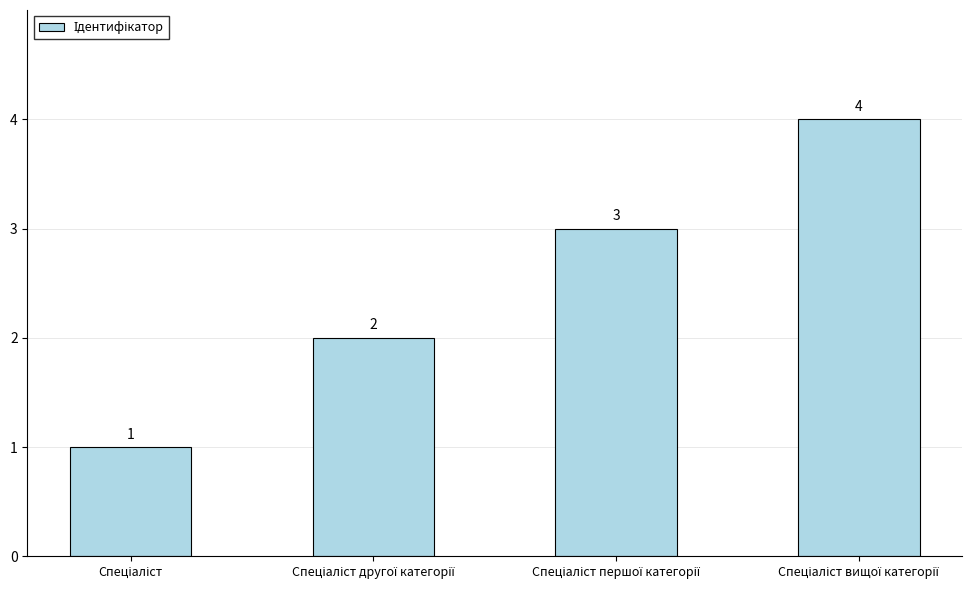

What is the sum of all values?

10